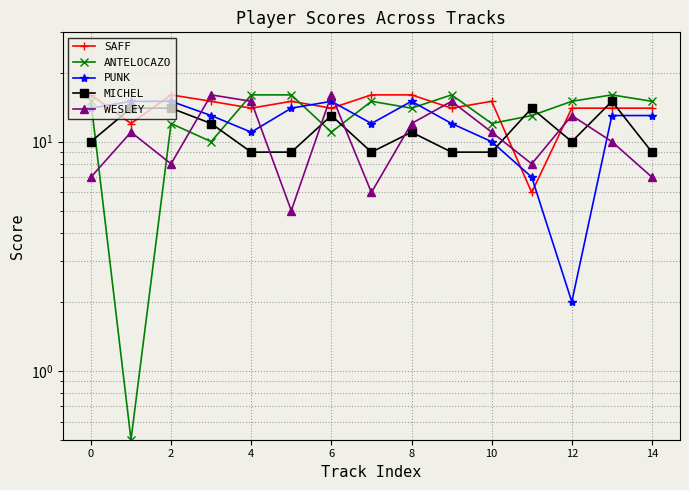

Reading right to left, extract all data points from this chart.

SAFF: 14.0	14.0	14.0	6.0	15.0	14.0	16.0	16.0	14.0	15.0	14.0	15.0	16.0	12.0	16.0
ANTELOCAZO: 15.0	16.0	15.0	13.0	12.0	16.0	14.0	15.0	11.0	16.0	16.0	10.0	12.0	0.5	15.0
PUNK: 13.0	13.0	2.0	7.0	10.0	12.0	15.0	12.0	15.0	14.0	11.0	13.0	15.0	15.0	14.0
MICHEL: 9.0	15.0	10.0	14.0	9.0	9.0	11.0	9.0	13.0	9.0	9.0	12.0	14.0	14.0	10.0
WESLEY: 7.0	10.0	13.0	8.0	11.0	15.0	12.0	6.0	16.0	5.0	15.0	16.0	8.0	11.0	7.0